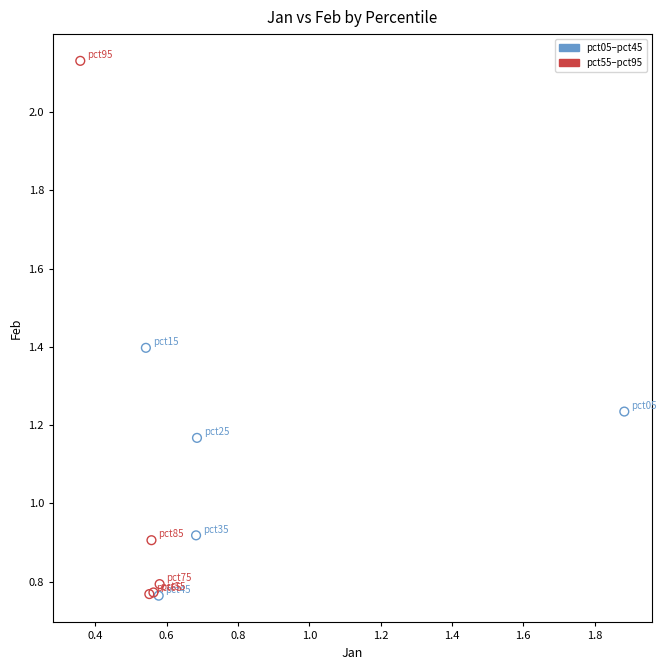

Which series contains the highest Y value?

pct55–pct95